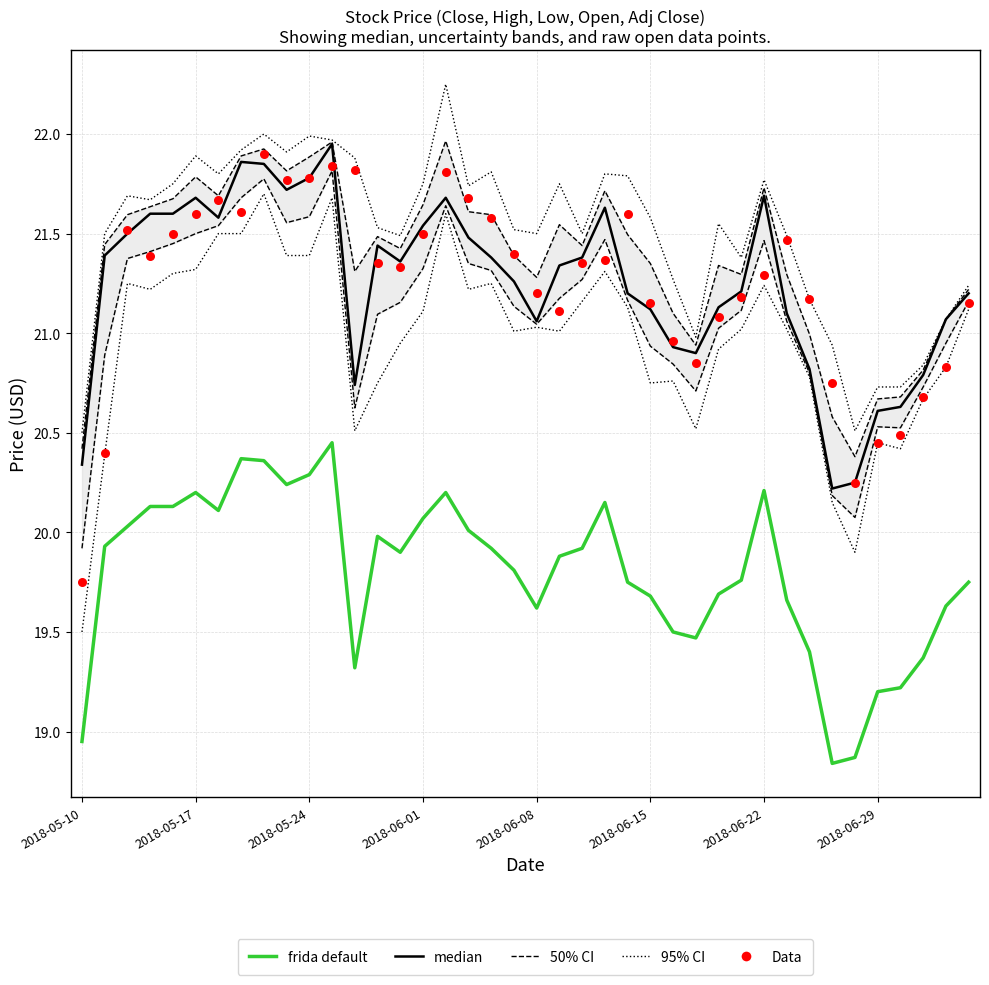

Is the value of 95% CI at 35 greater than the value of frida default at 32?

Yes